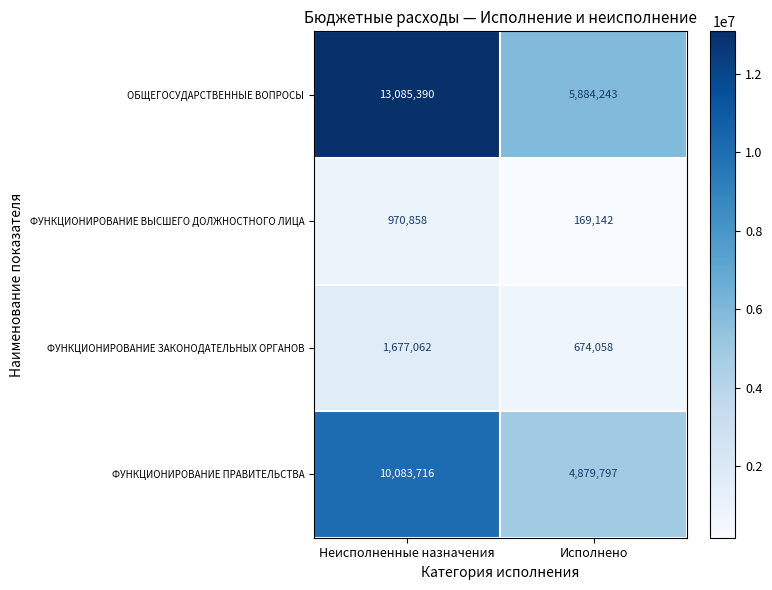

The value of ФУНКЦИОНИРОВАНИЕ ЗАКОНОДАТЕЛЬНЫХ ОРГАНОВ at Неисполненные назначения is 1677062. True or false?

True